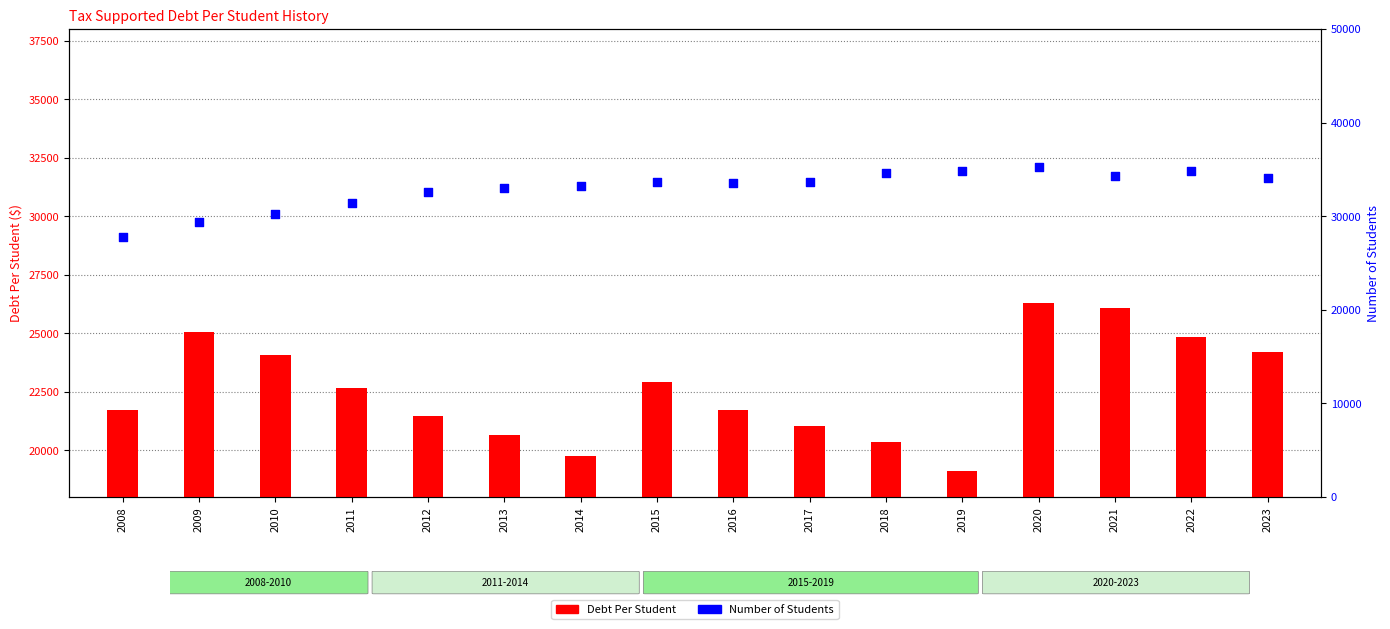

Which series has the largest total across all categories?

Number of Students